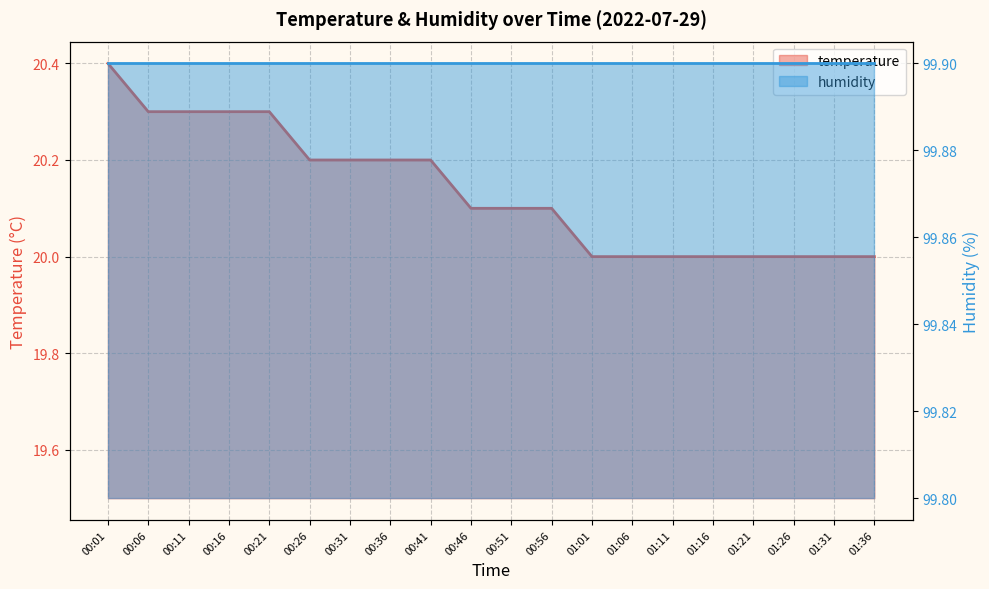

The chart shows a value of 6.0 at 00:31. True or false?

False